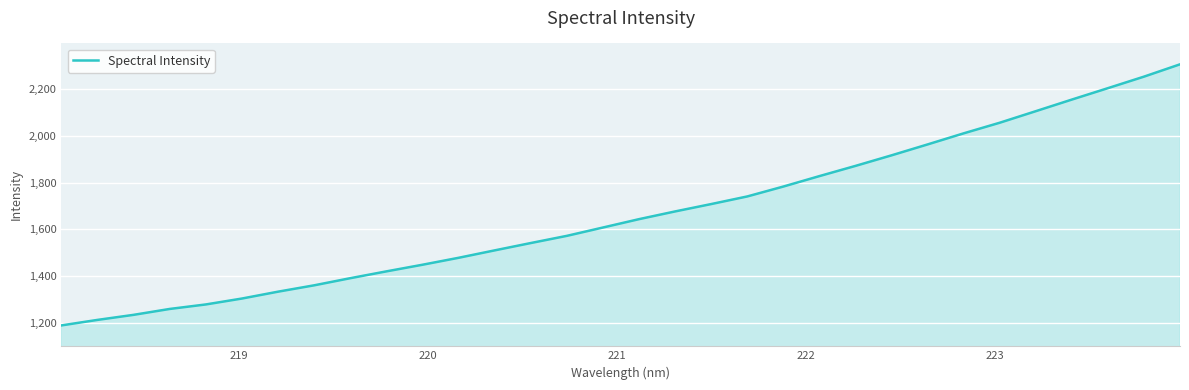

How many lines are shown in the chart?

1